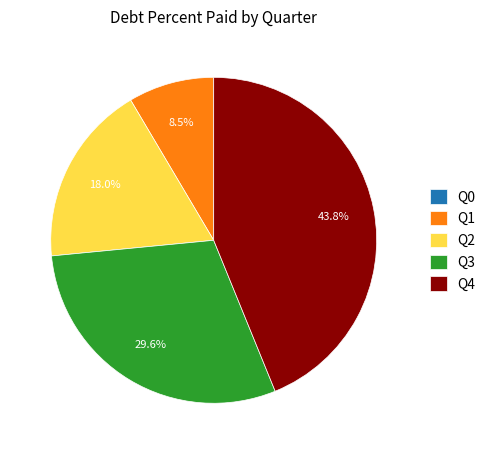

Which slice is the largest?

Q4